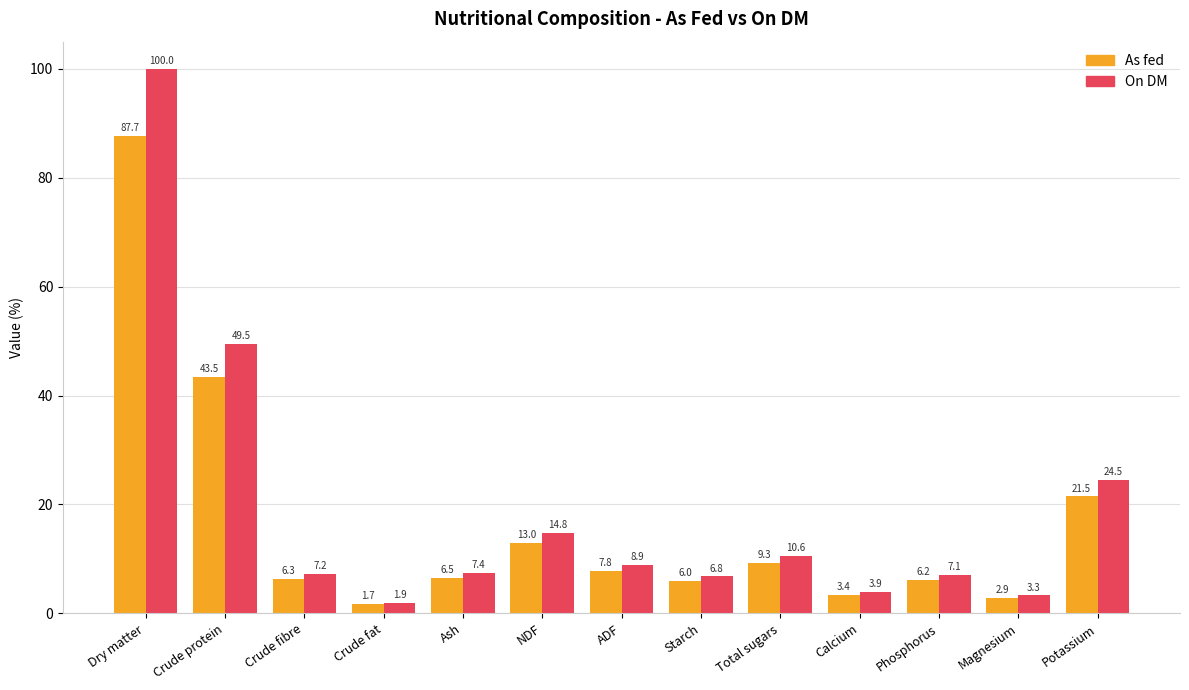

Reading right to left, what are all the values shown in this chart?

As fed: Potassium=21.5	Magnesium=2.9	Phosphorus=6.2	Calcium=3.4	Total sugars=9.3	Starch=6.0	ADF=7.8	NDF=13.0	Ash=6.5	Crude fat=1.7	Crude fibre=6.3	Crude protein=43.5	Dry matter=87.7
On DM: Potassium=24.5	Magnesium=3.3	Phosphorus=7.1	Calcium=3.9	Total sugars=10.6	Starch=6.8	ADF=8.9	NDF=14.8	Ash=7.4	Crude fat=1.9	Crude fibre=7.2	Crude protein=49.5	Dry matter=100.0